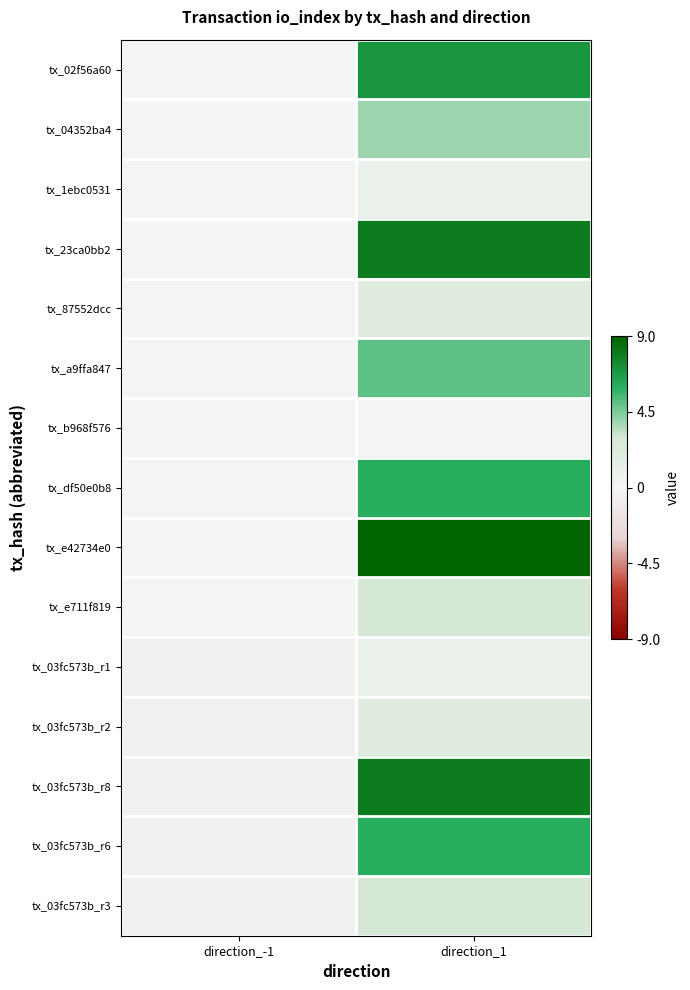

Between direction_-1 and direction_1, which series saw the biggest shift?

tx_e42734e0